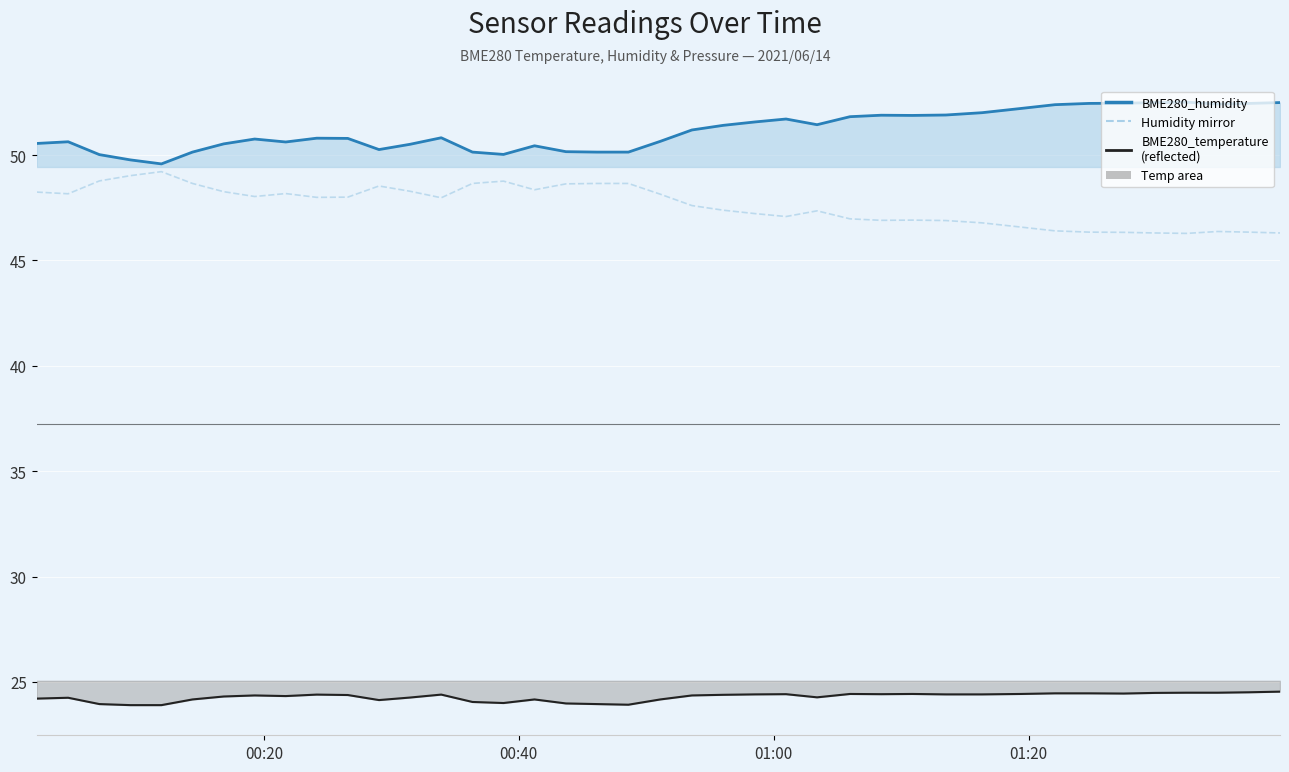

True or false: BME280_temperature line and BME280_humidity line cross at least once.

False